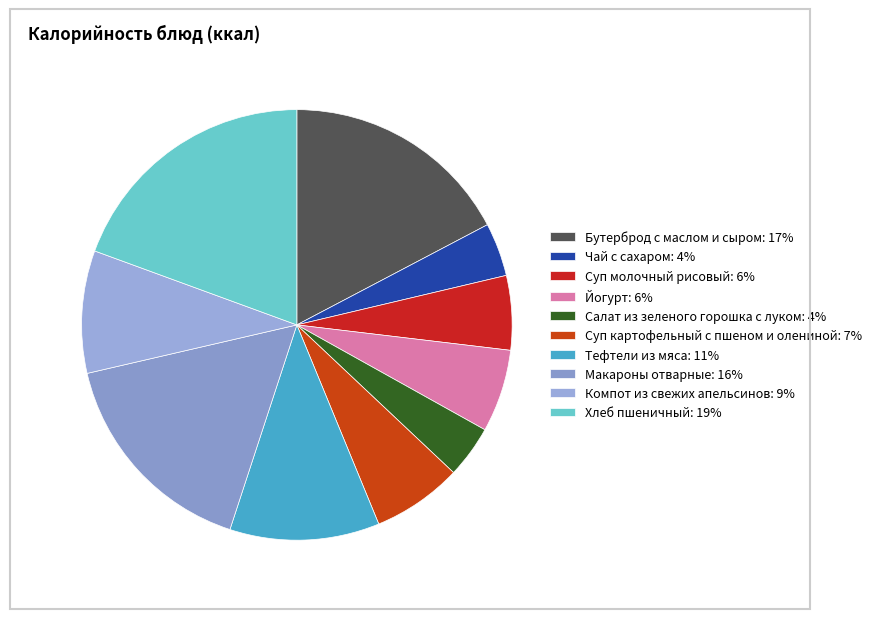

How many segments does this pie chart have?

10